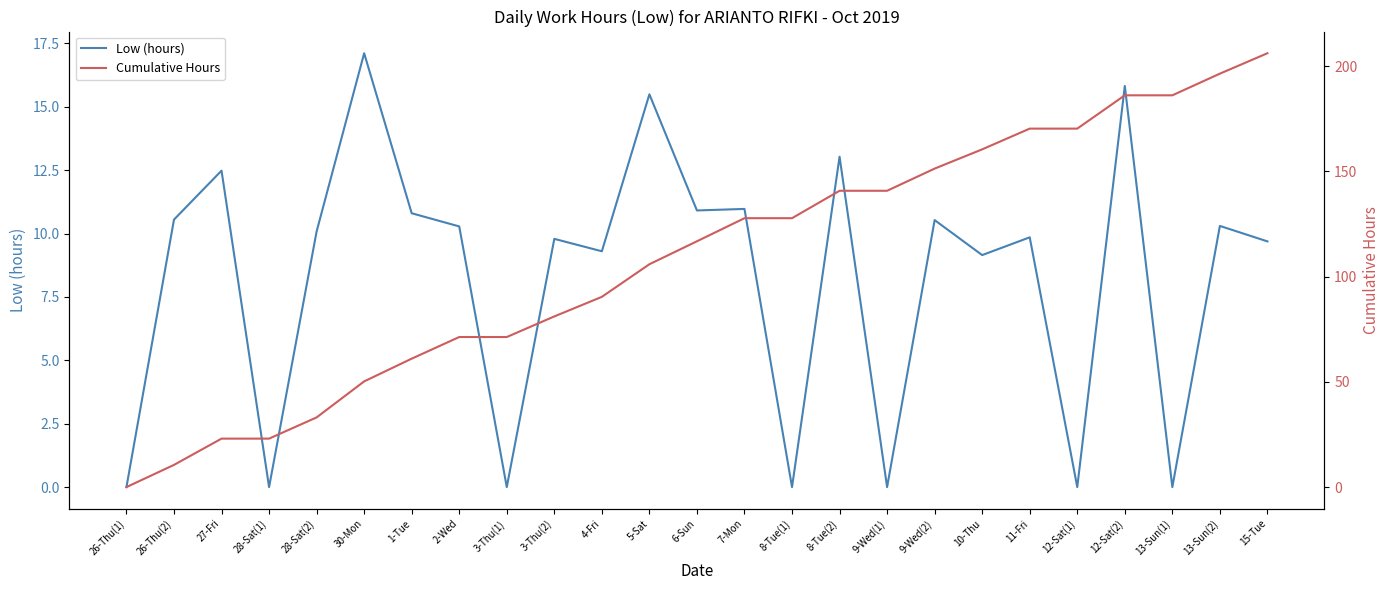

How many lines are shown in the chart?

2